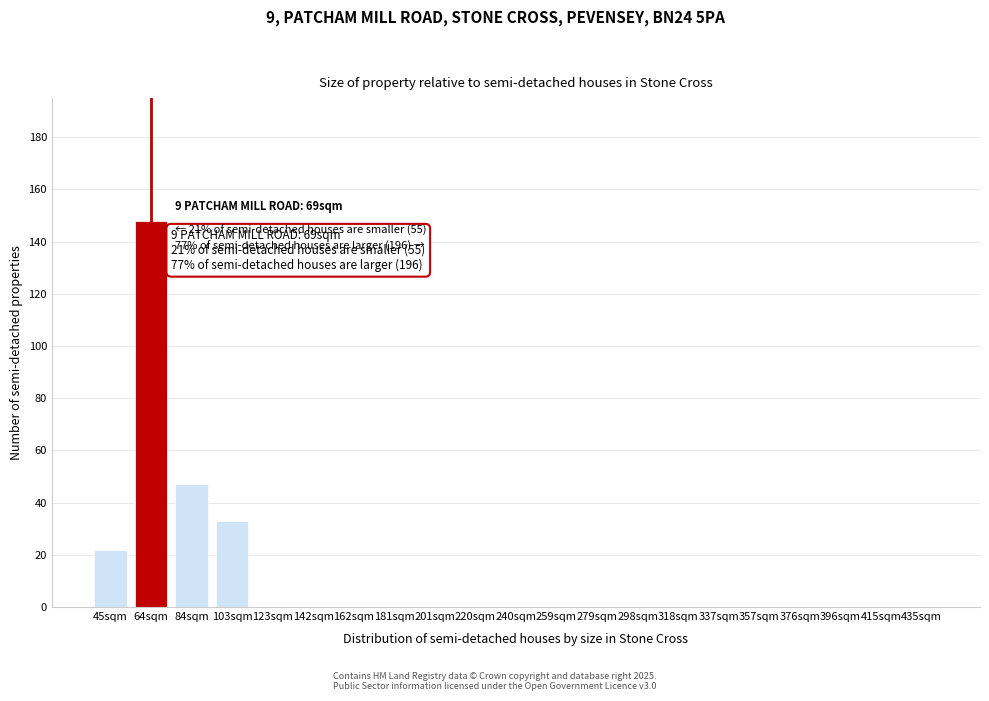

Reading left to right, list all the values displayed in this chart.

45sqm=22	64sqm=148	84sqm=47	103sqm=33	123sqm=0	142sqm=0	162sqm=0	181sqm=0	201sqm=0	220sqm=0	240sqm=0	259sqm=0	279sqm=0	298sqm=0	318sqm=0	337sqm=0	357sqm=0	376sqm=0	396sqm=0	415sqm=0	435sqm=0